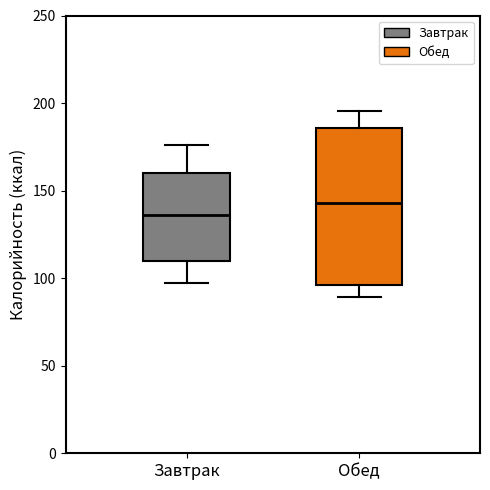

Reading left to right, transcribe this box plot: for each box, give where its median line is, the range the box spans, and where its two whiskers end, as read against the y-axis. The values are not printed on the chart, so give them approximately, as read against the axis.

Завтрак: median 135, box 110 to 160, whiskers 95 to 175
Обед: median 145, box 95 to 185, whiskers 90 to 195